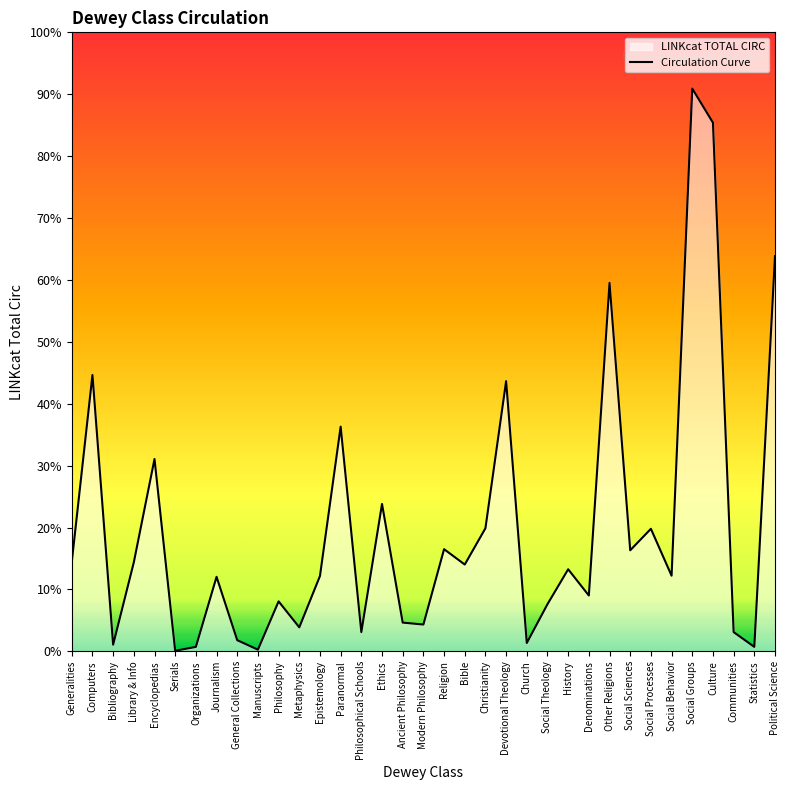

Is it true that the value at Serials is 1?

False